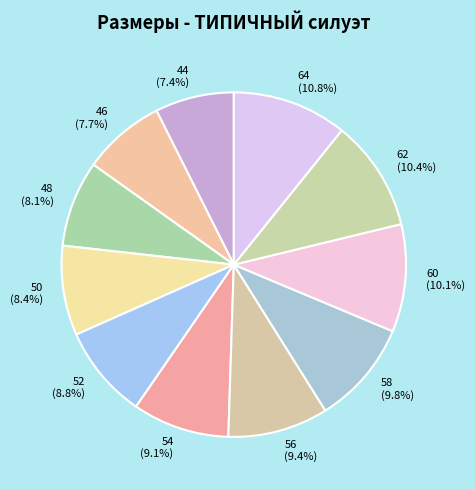

Approximately how many times larger is the value at 58 compared to 48?

1.2